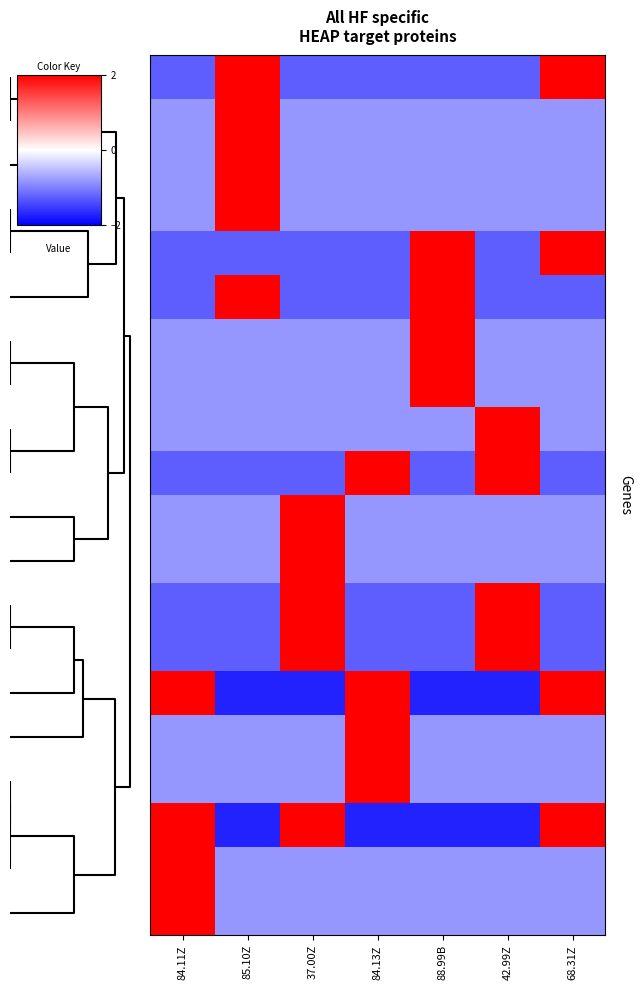

How many categories are shown in the chart?

7